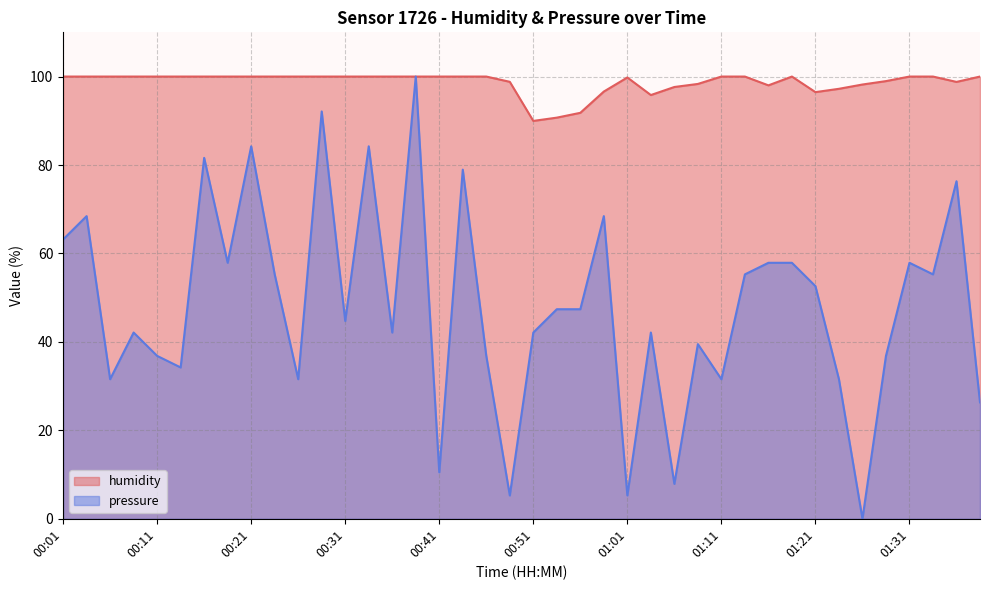

In pressure, how many points are lower than both neighbors (excluding endpoints)?

13